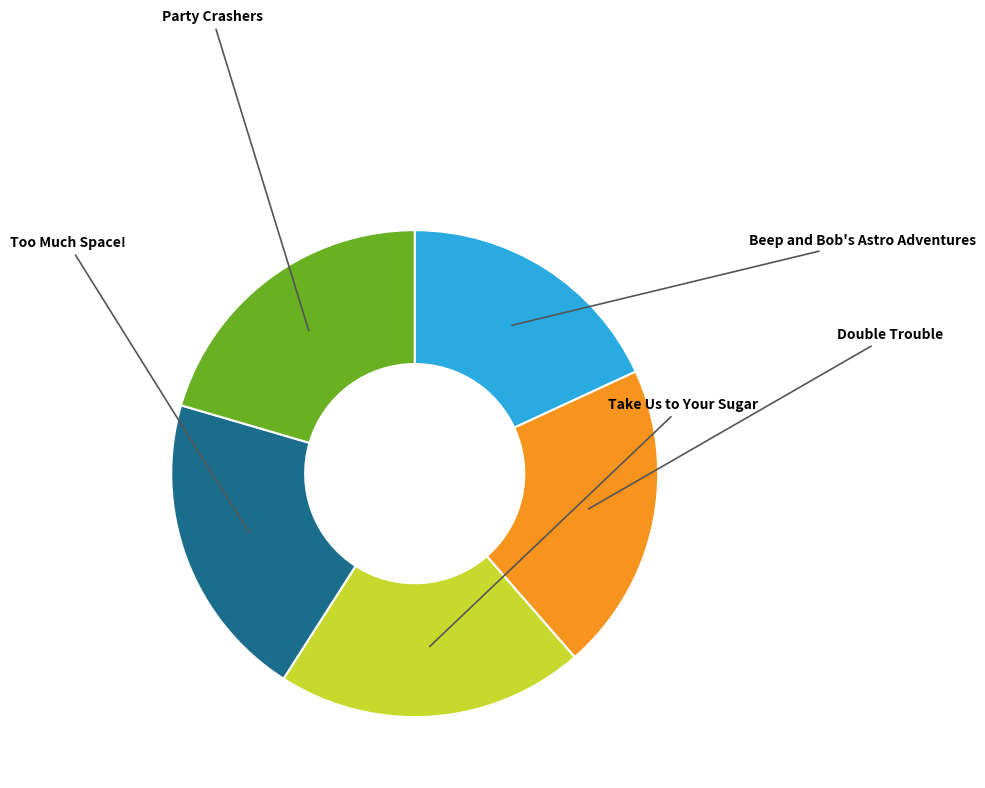

Which slice is the smallest?

Beep and Bob's Astro Adventures